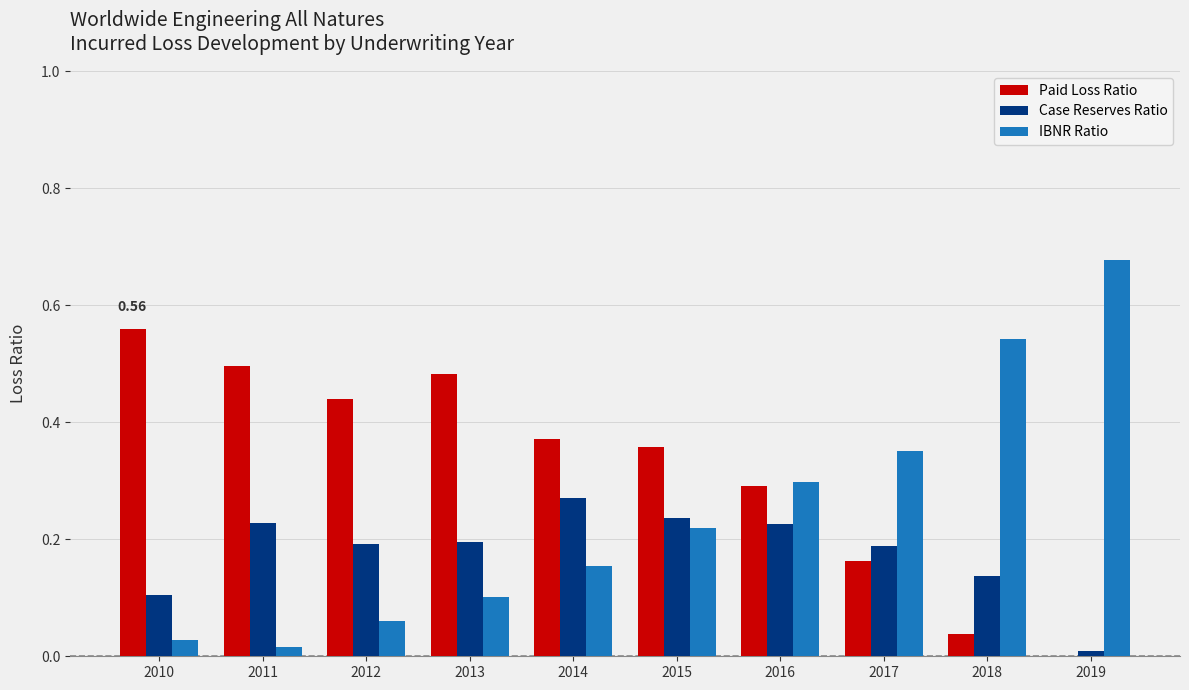

What is the sum of all IBNR Ratio values?

2.4